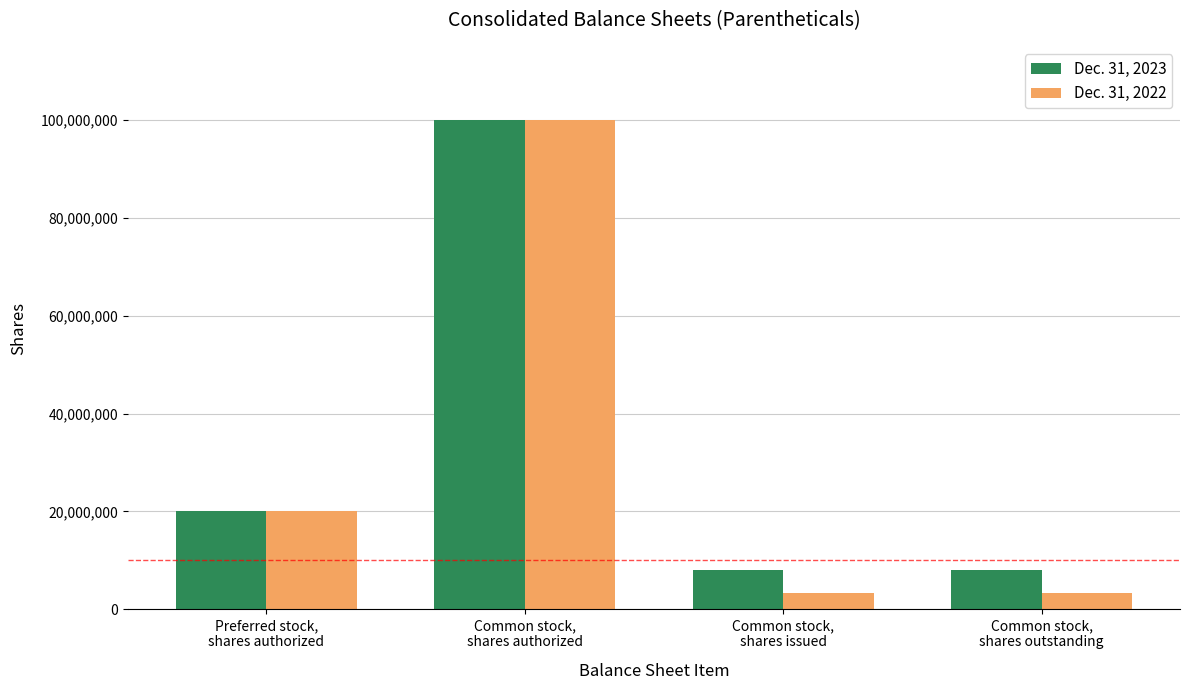

Reading left to right, list all the values displayed in this chart.

Dec. 31, 2023: Preferred stock,
shares authorized=20000000	Common stock,
shares authorized=100000000	Common stock,
shares issued=7940298	Common stock,
shares outstanding=7940298
Dec. 31, 2022: Preferred stock,
shares authorized=20000000	Common stock,
shares authorized=100000000	Common stock,
shares issued=3286190	Common stock,
shares outstanding=3286190